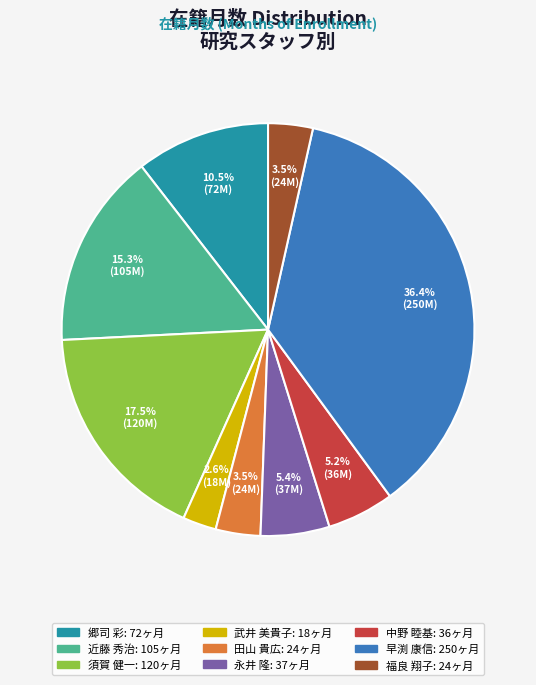

How many segments does this pie chart have?

9